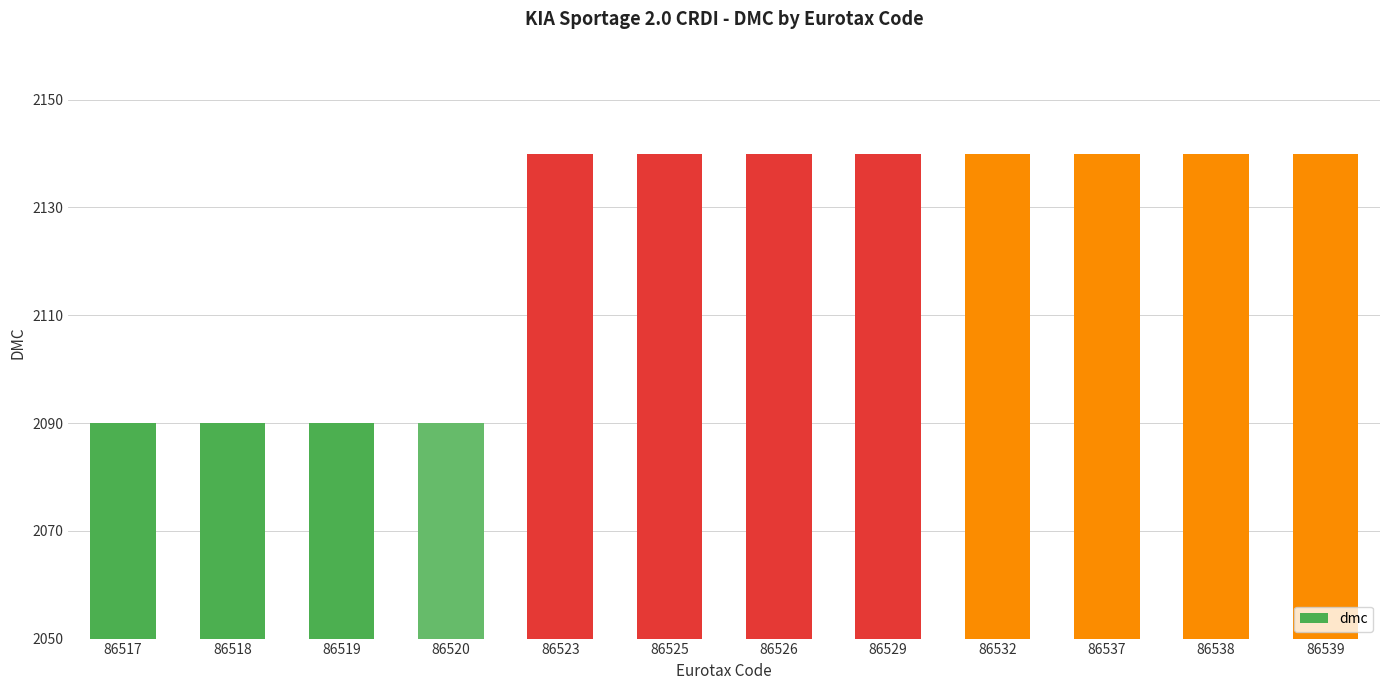

What is the maximum value shown in the chart?

2140